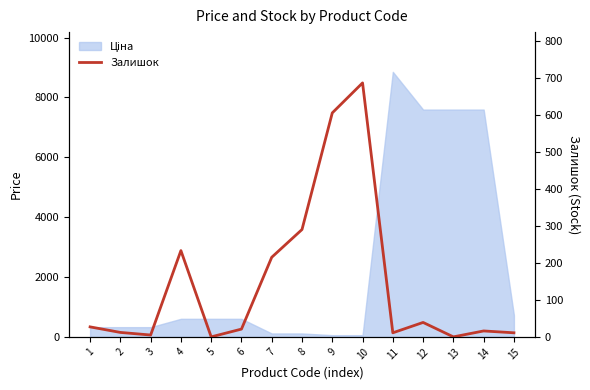

Where is the first local maximum?

4